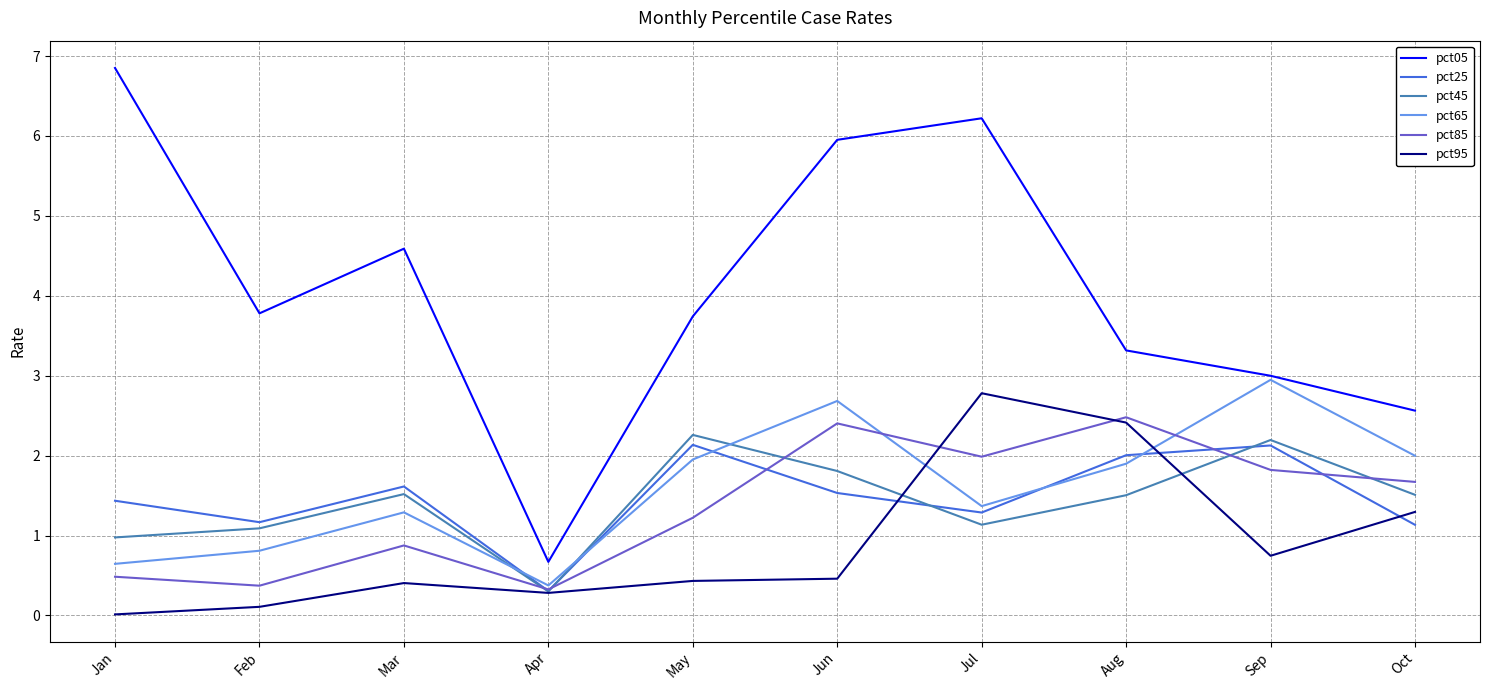

True or false: pct05 and pct25 intersect in this chart.

False